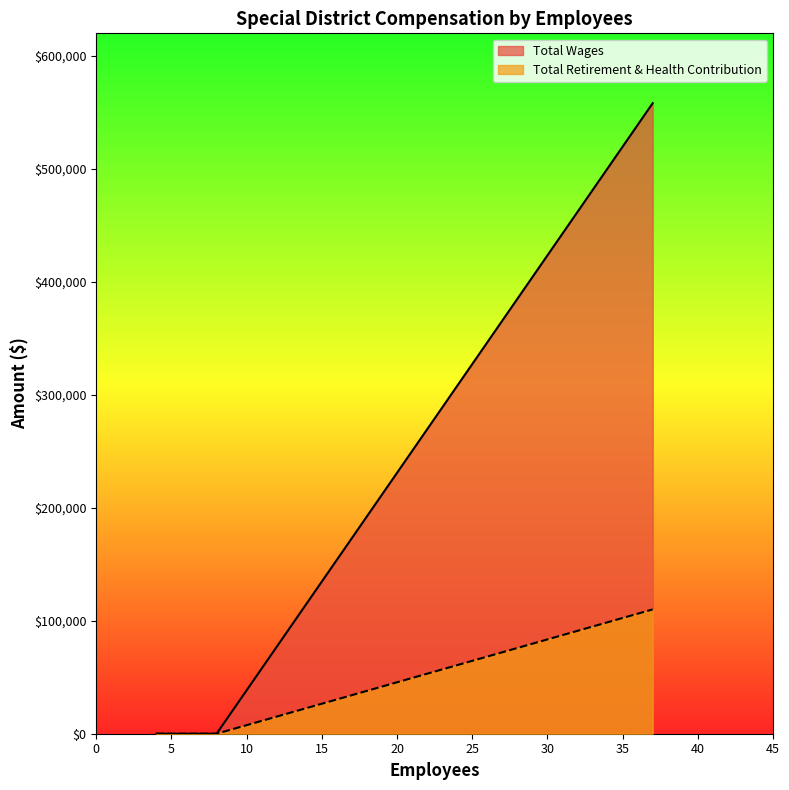

Is it true that Total Wages equals 0 at 8?

True